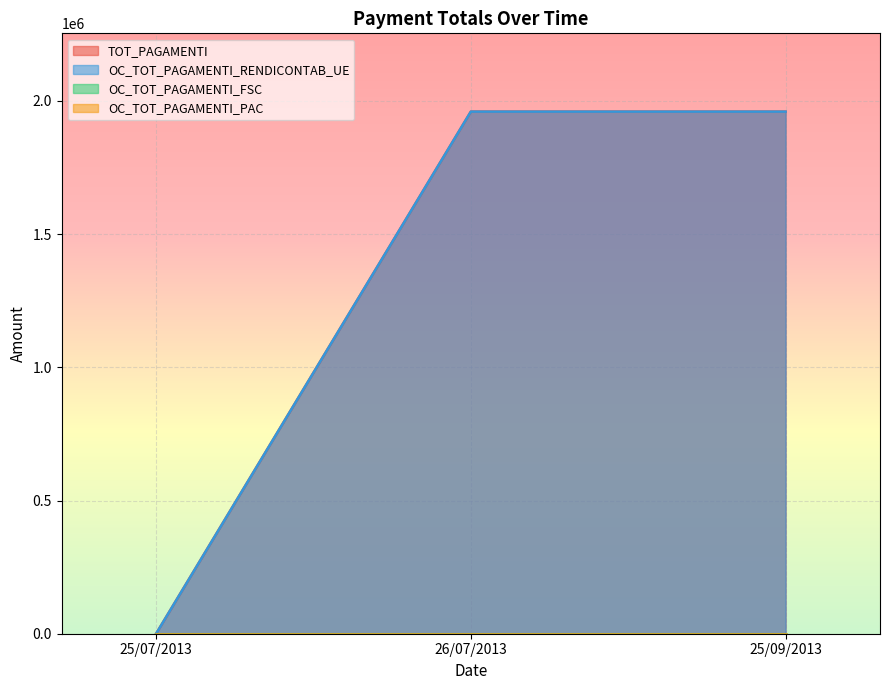

Where is TOT_PAGAMENTI nearest to the value 979822?

25/07/2013